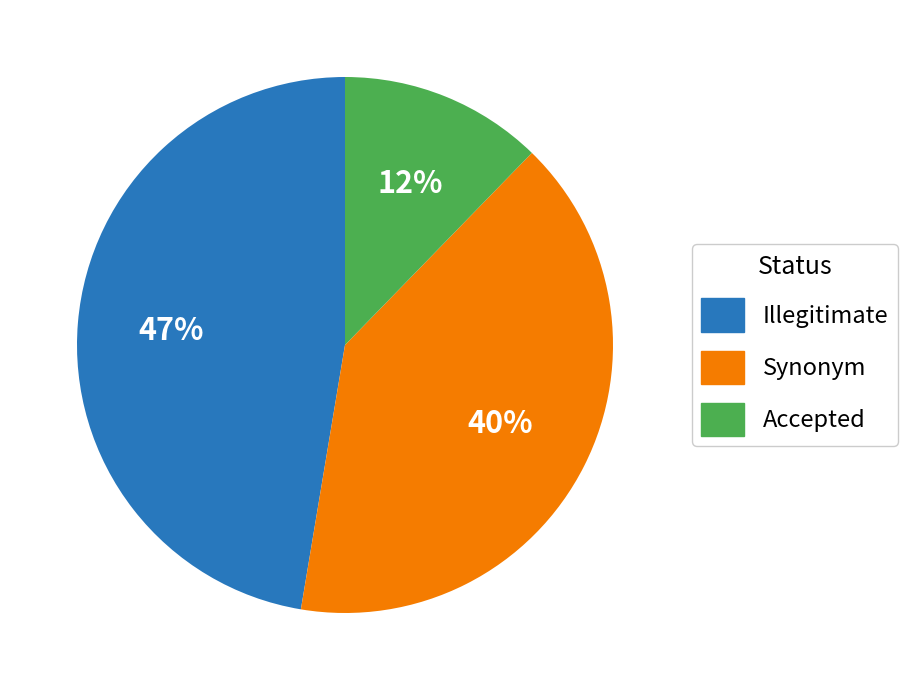

Do Accepted and Illegitimate together represent more than half of the pie?

Yes